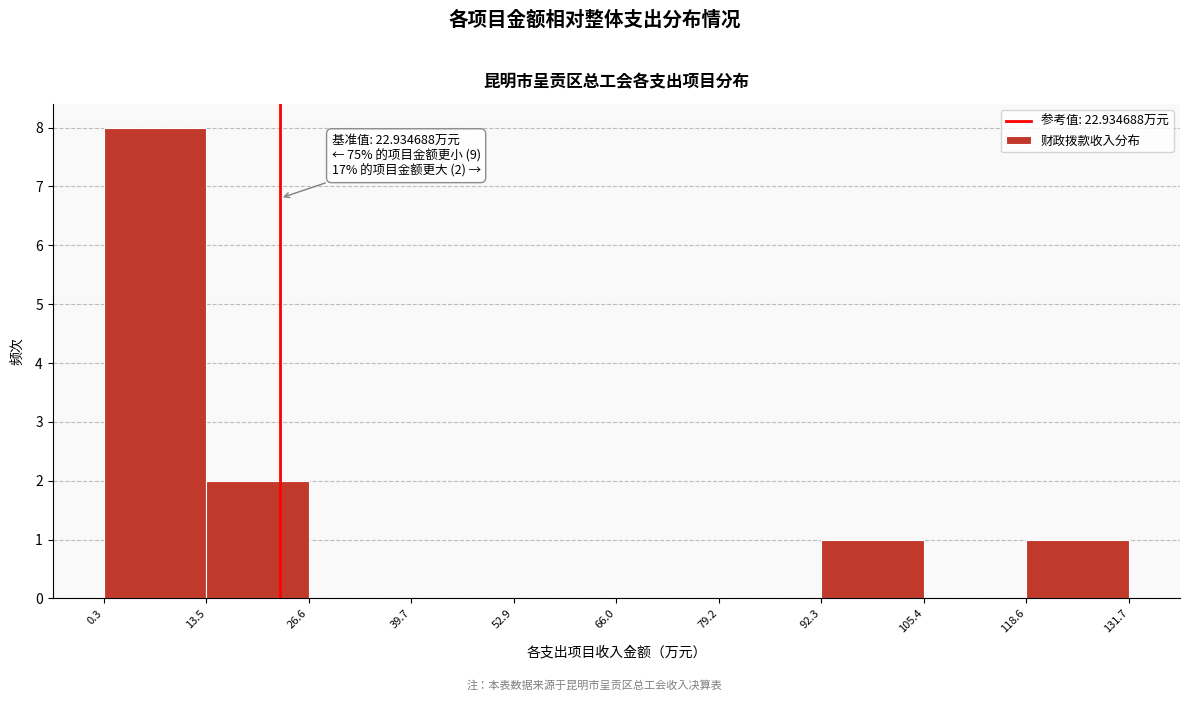

Which range on the x-axis has the tallest bar?

0.3 to 13.5